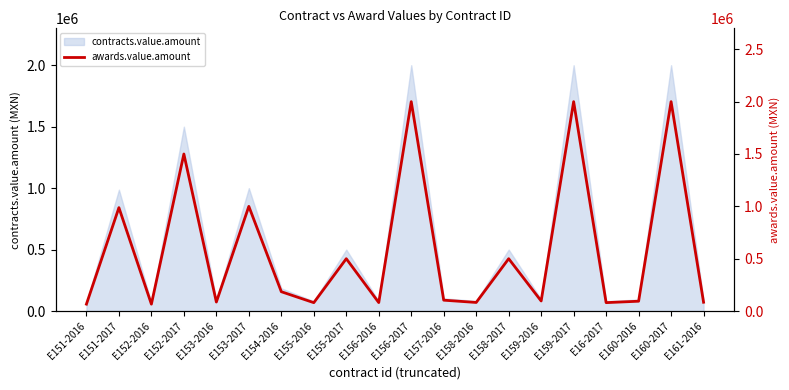

At which category does the data reach its first local valley?

E152-2016